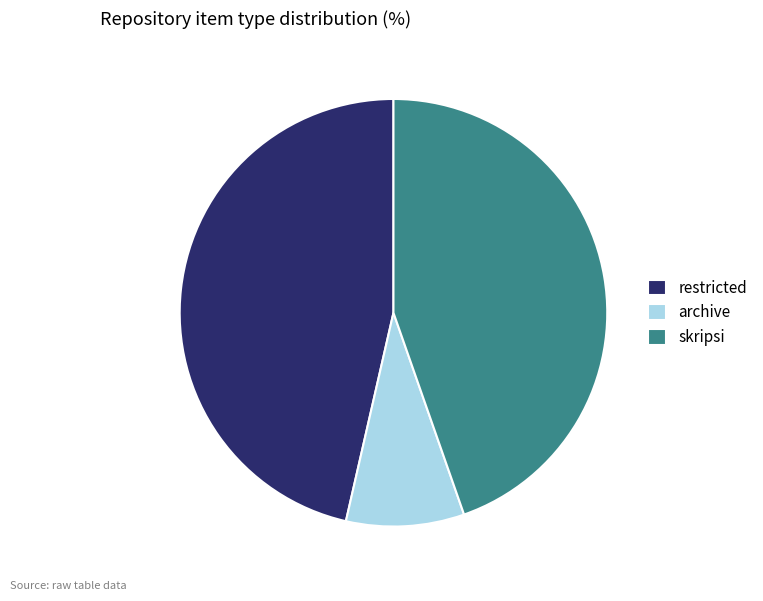

Rank the categories by value from highest to lowest.

restricted, skripsi, archive